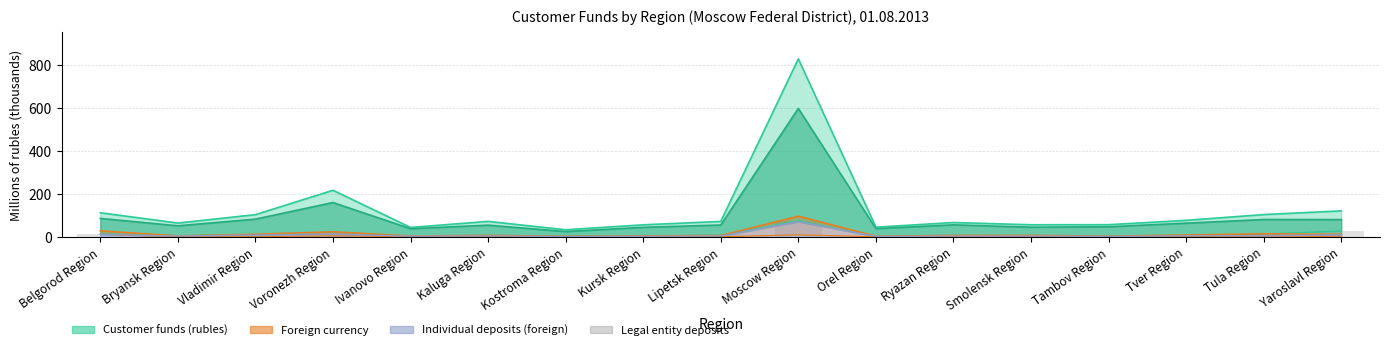

Which has a higher value, Moscow Region or Ivanovo Region?

Moscow Region